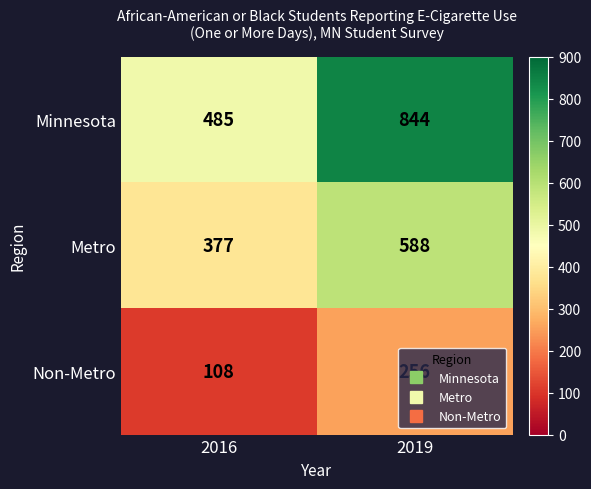

True or false: Minnesota has a value of 844 at 2019.

True